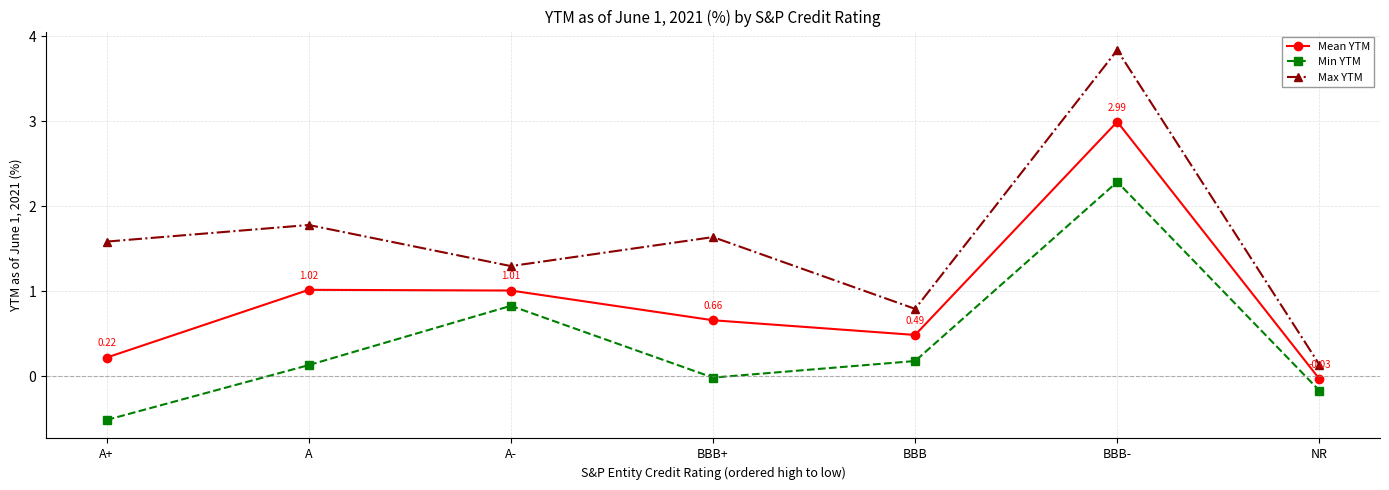

True or false: Mean YTM has a value of 0.6 at A-.

False